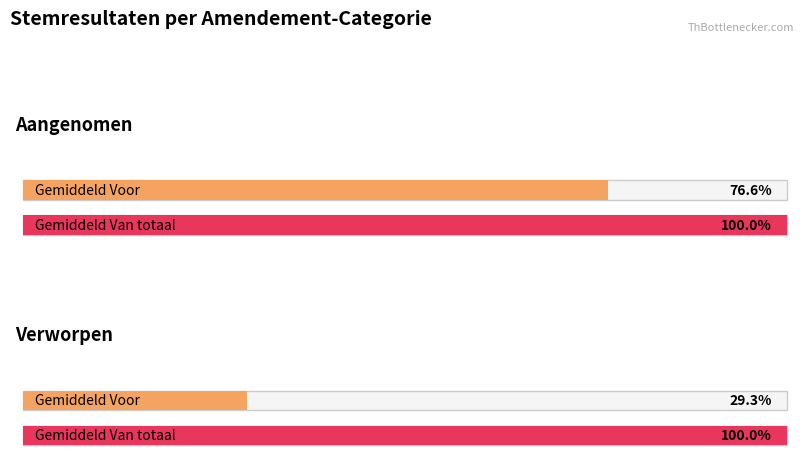

Which series has the largest total across all categories?

Van totaal